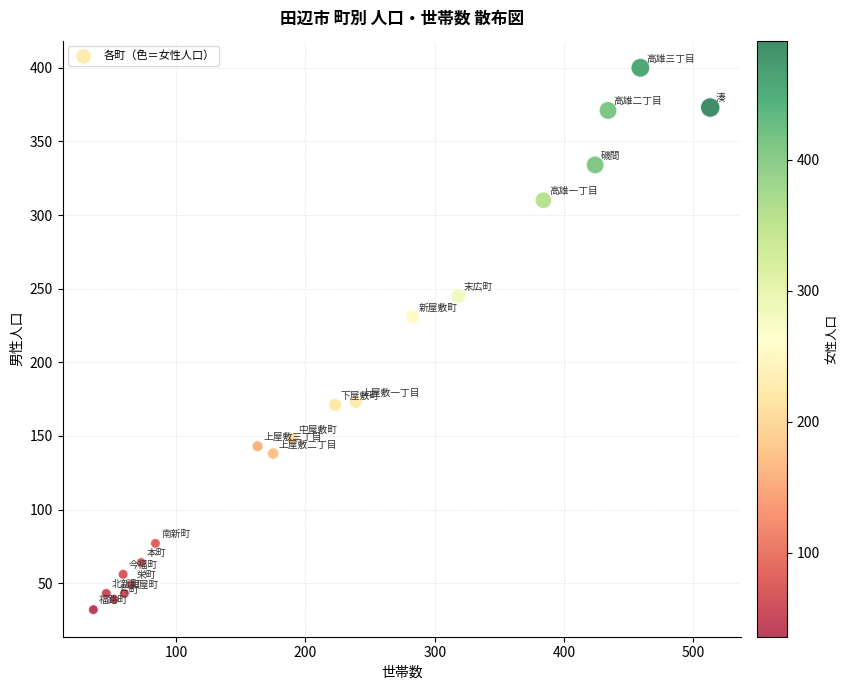

What Y value in the scatter plot is closest to 216?

231